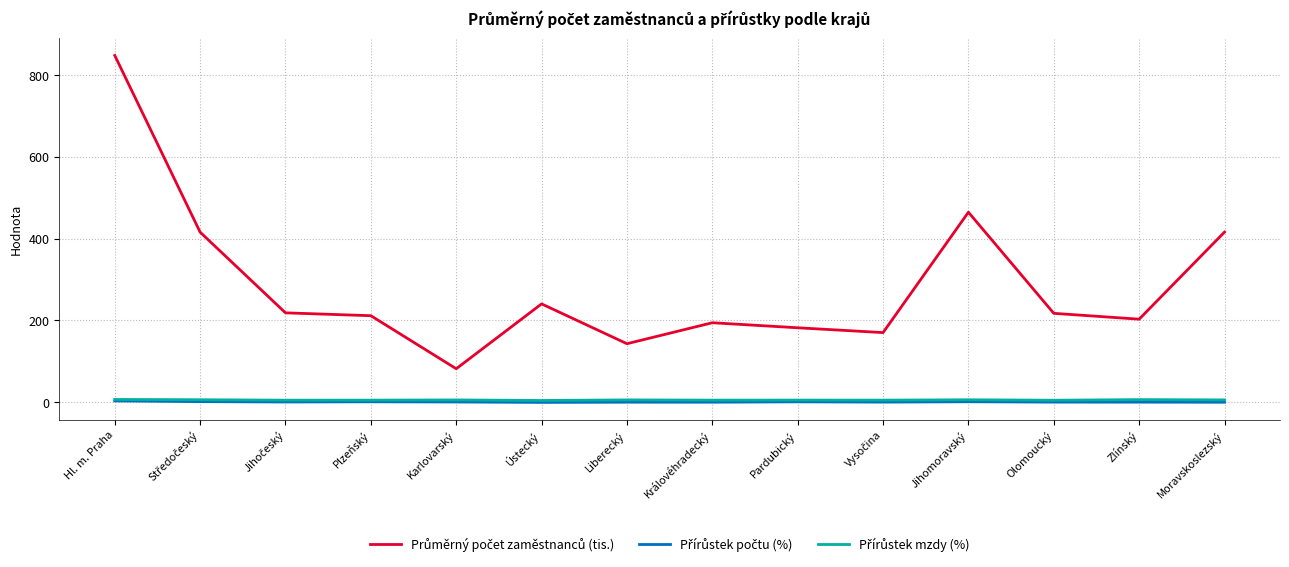

What is the greatest value displayed?

847.9